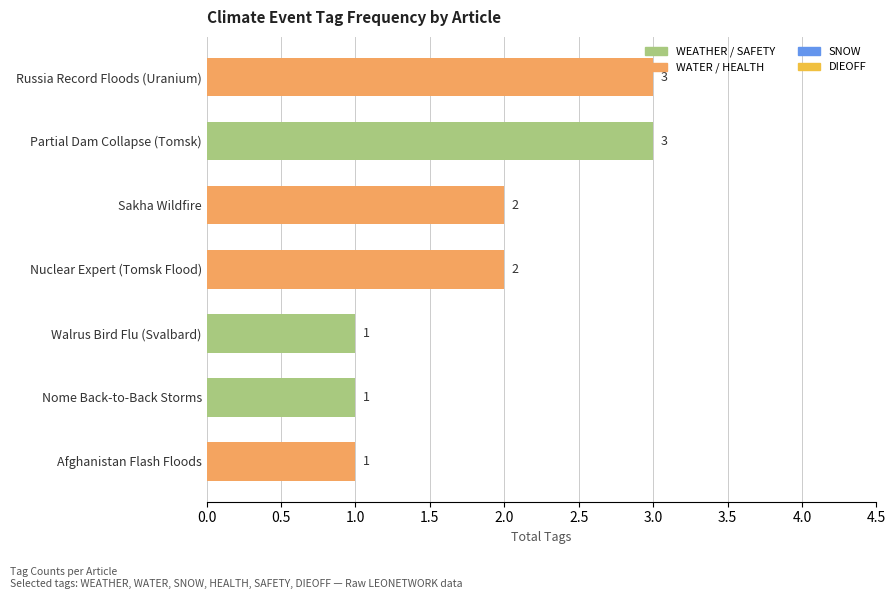

Which has a higher value, Russia Record Floods (Uranium) or Afghanistan Flash Floods?

Russia Record Floods (Uranium)